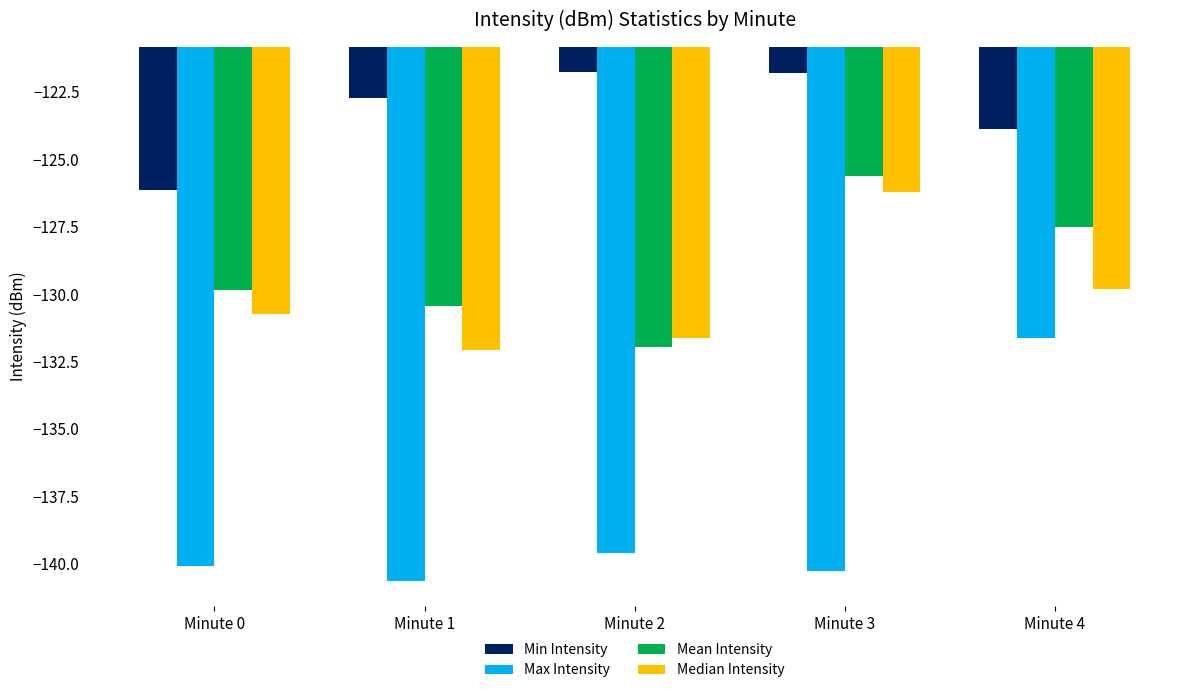

What is the average value of the Min Intensity series?

-123.3